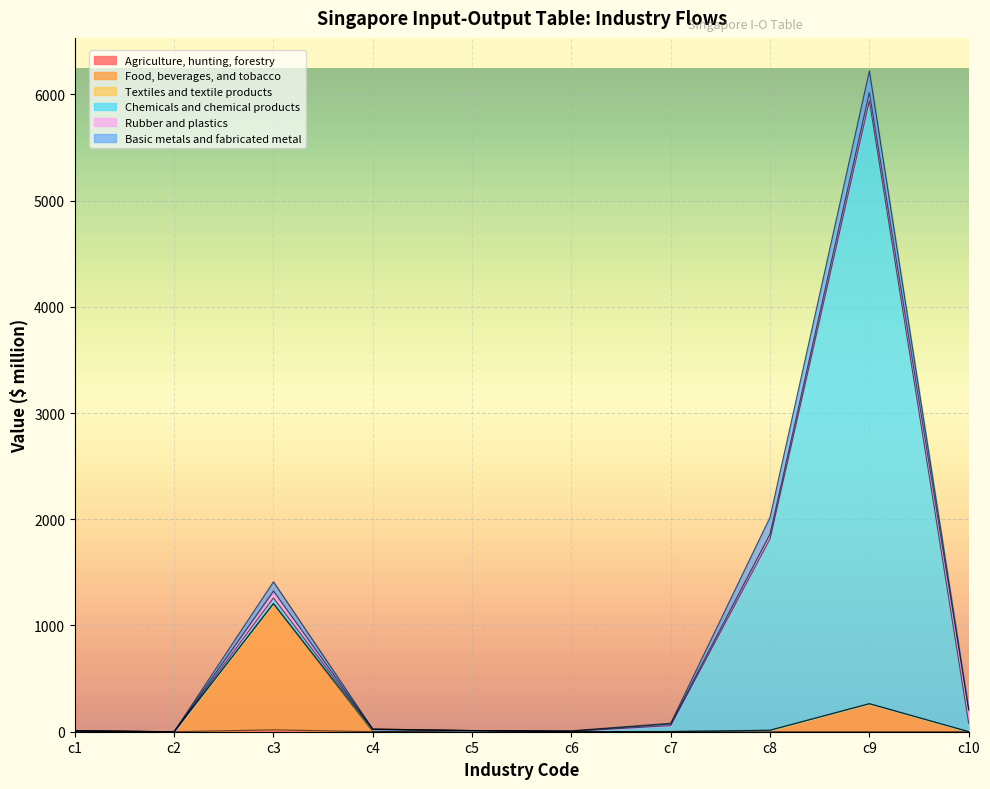

How many data points does each series have?

10